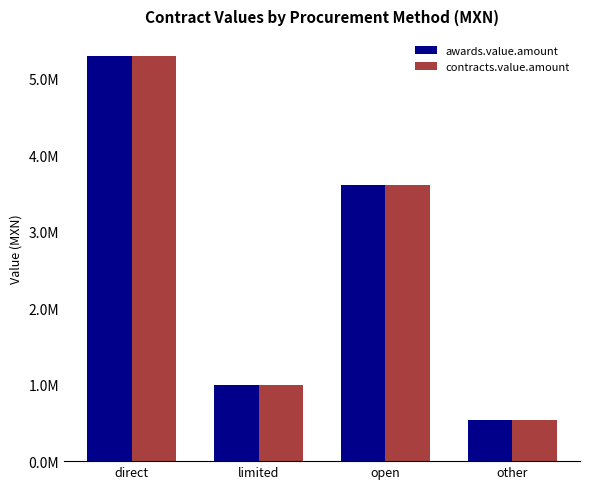

Is the value of contracts.value.amount at open greater than the value of awards.value.amount at direct?

No